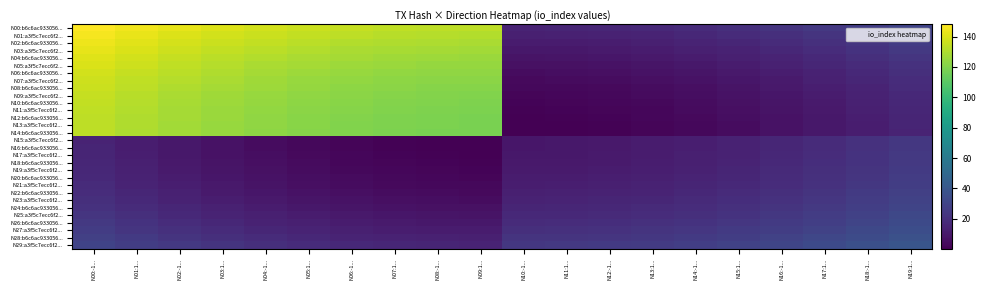

What is the difference between the highest and lowest values at N00:-1...?

133.0